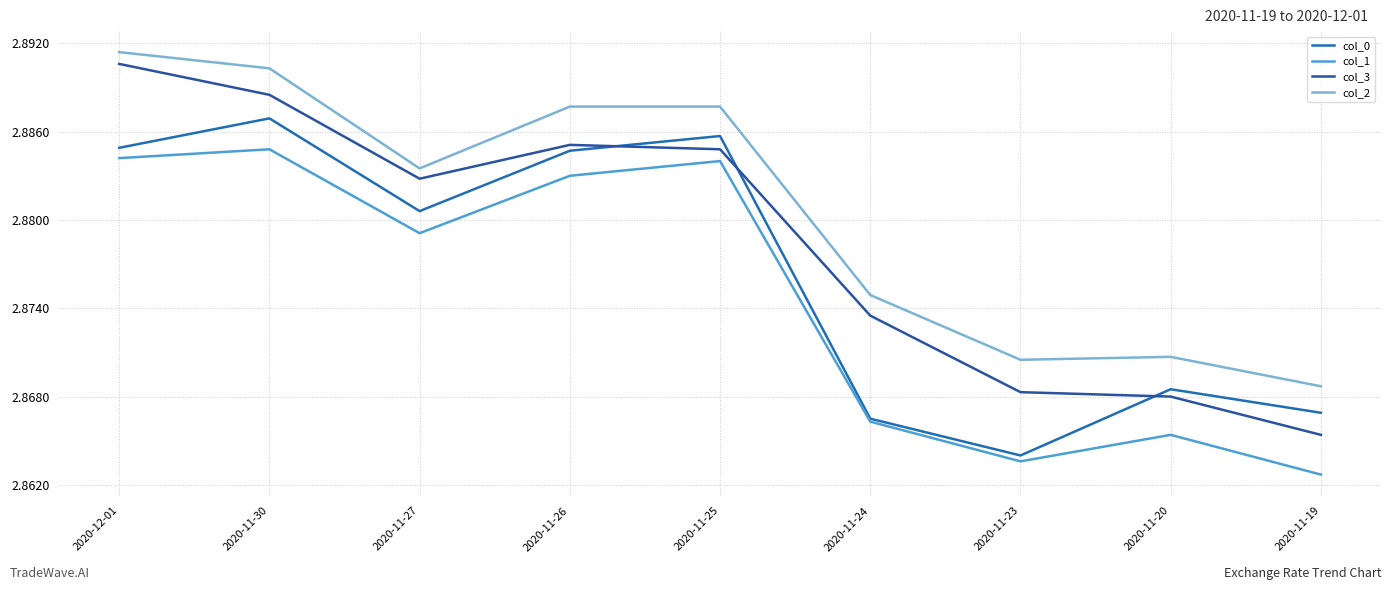

Is this an area chart (filled region under the line)?

No